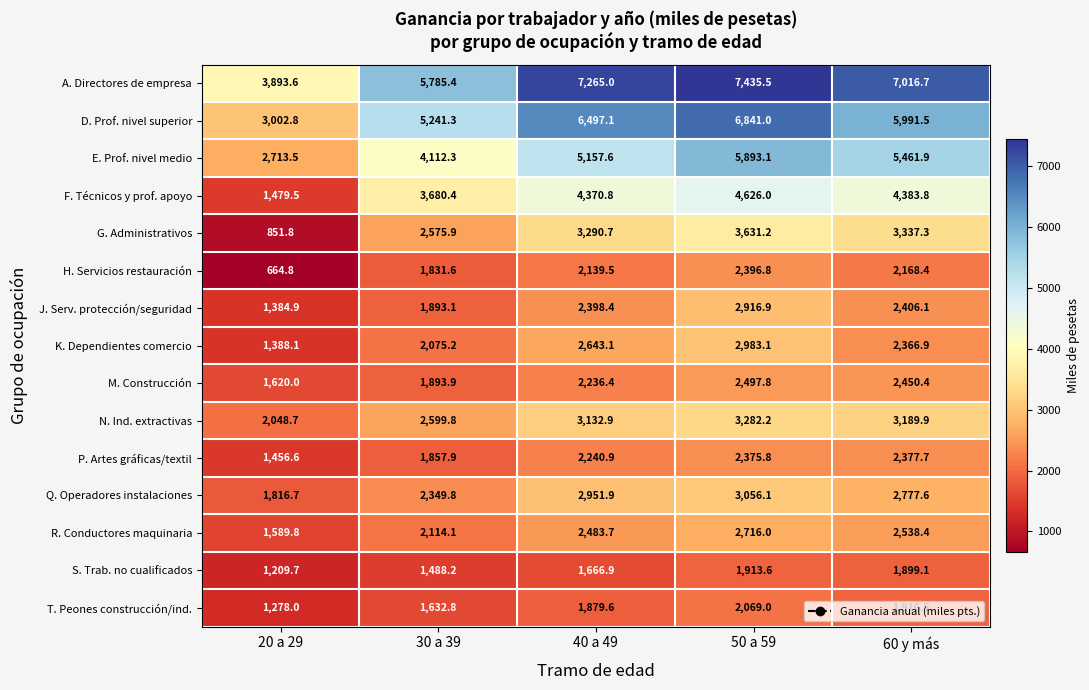

What is the maximum value shown in the chart?

7435.5